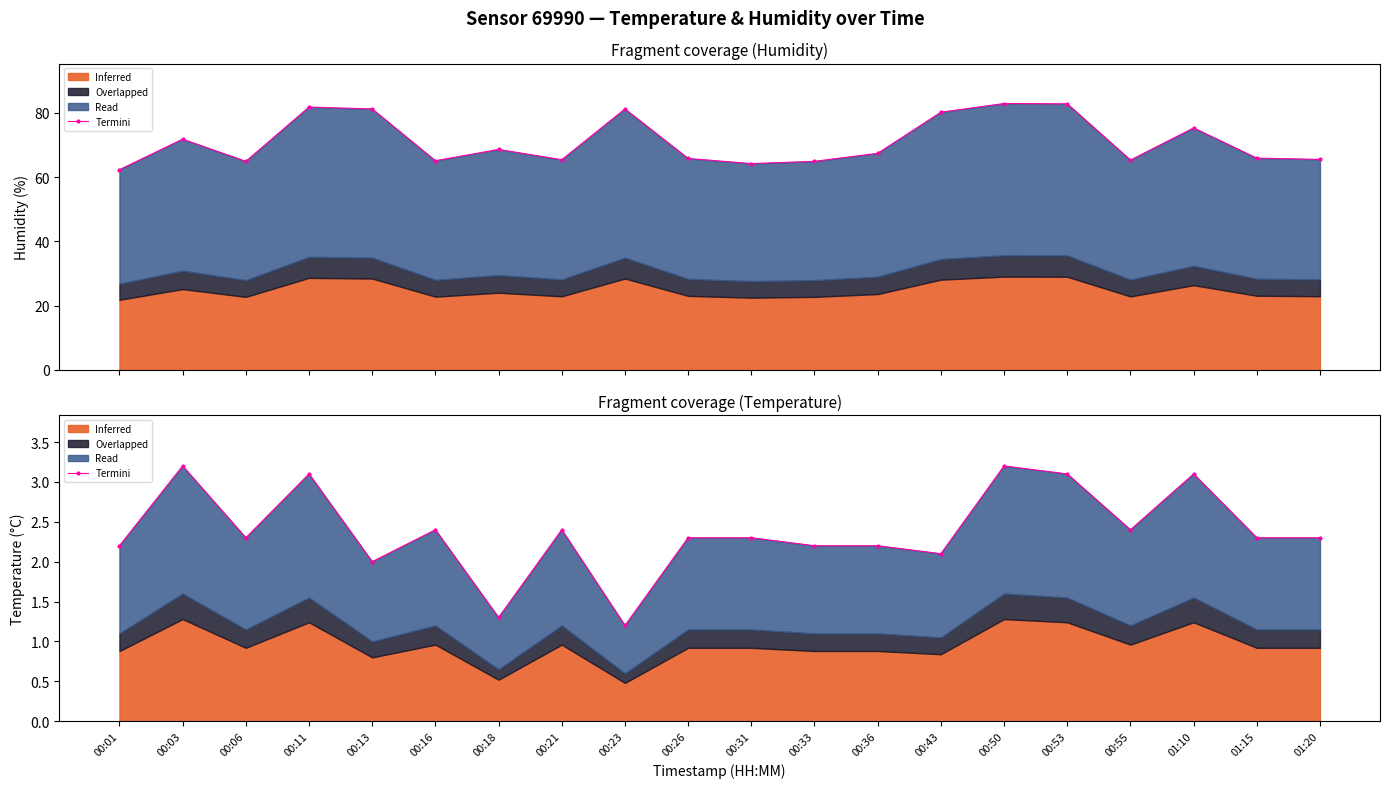

Where is the first local maximum?

00:03